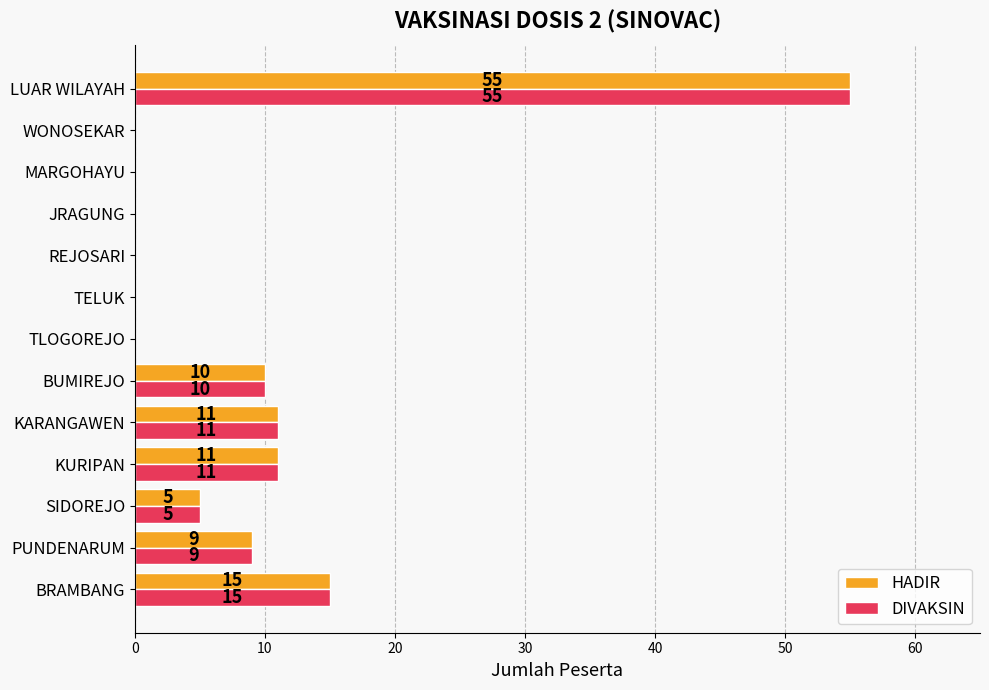

Which label corresponds to the largest value in the chart?

LUAR WILAYAH